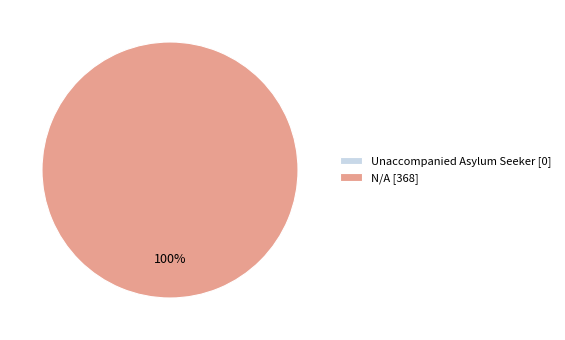

To the nearest percent, what percentage of the pie is N/A?

100%